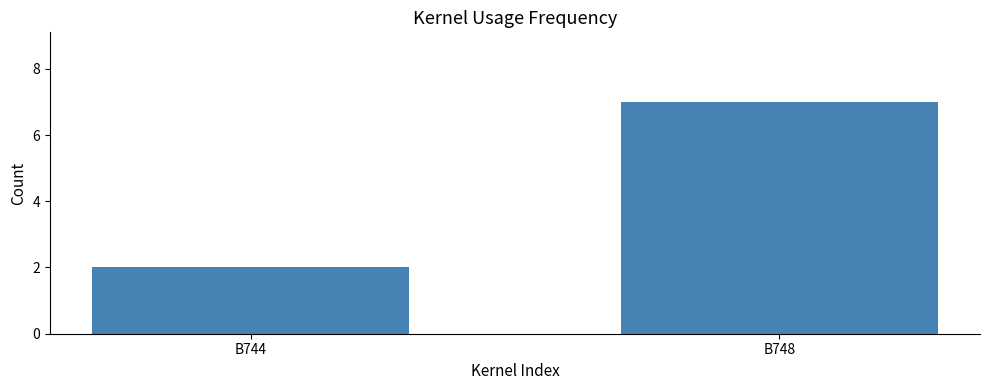

What is the sum of the values at B744 and B748?

9